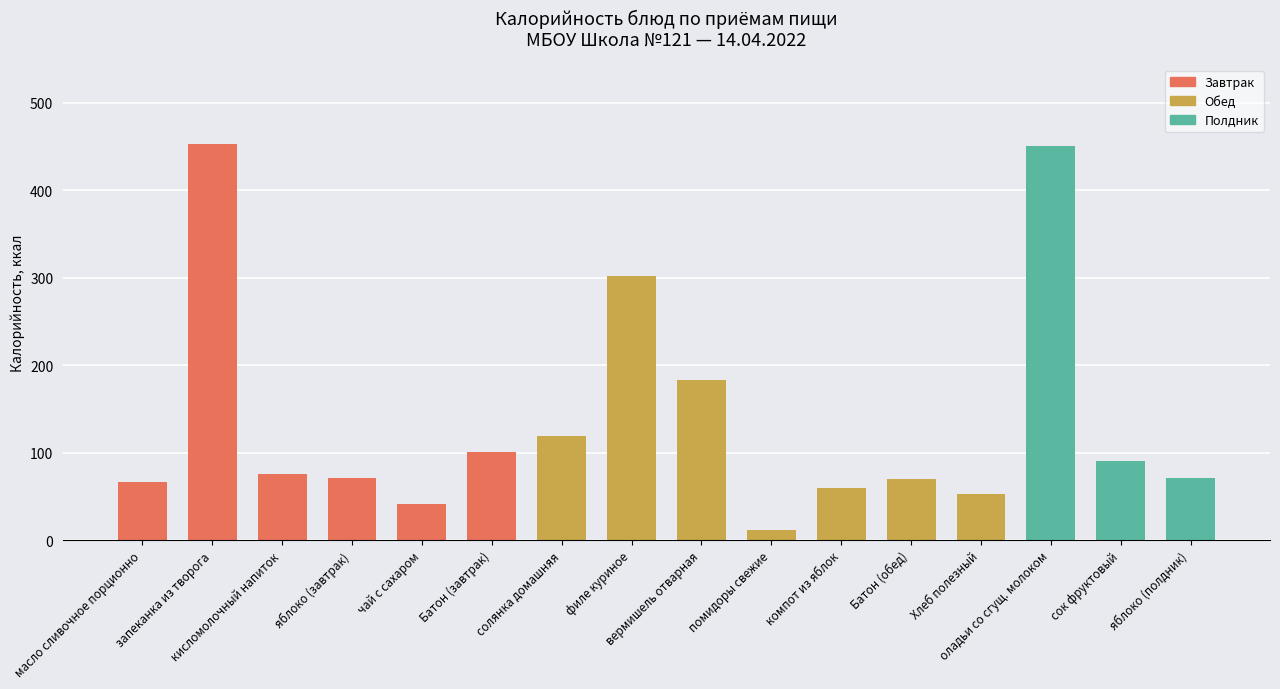

Rank the categories by value from highest to lowest.

запеканка из творога, оладьи со сгущ. молоком, филе куриное, вермишель отварная, солянка домашняя, Батон (завтрак), сок фруктовый, кисломолочный напиток, яблоко (завтрак), яблоко (полдник), Батон (обед), масло сливочное порционно, компот из яблок, Хлеб полезный, чай с сахаром, помидоры свежие